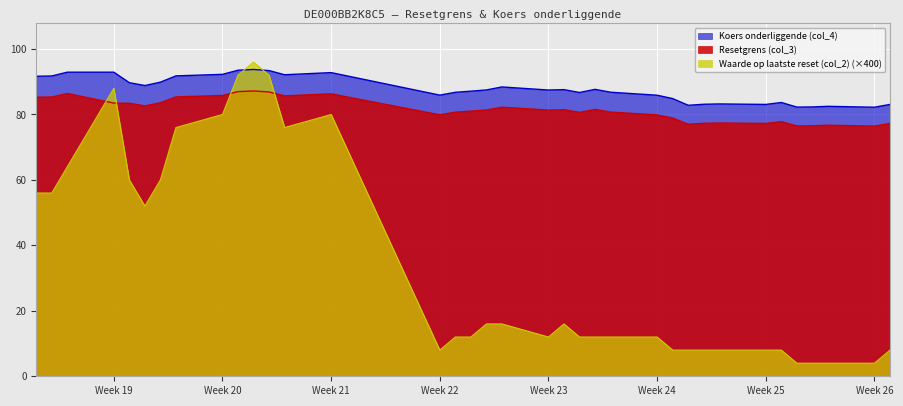

What are all the series names shown in the legend?

Koers onderliggende (col_4), Resetgrens (col_3), Waarde op laatste reset (col_2) (×400)